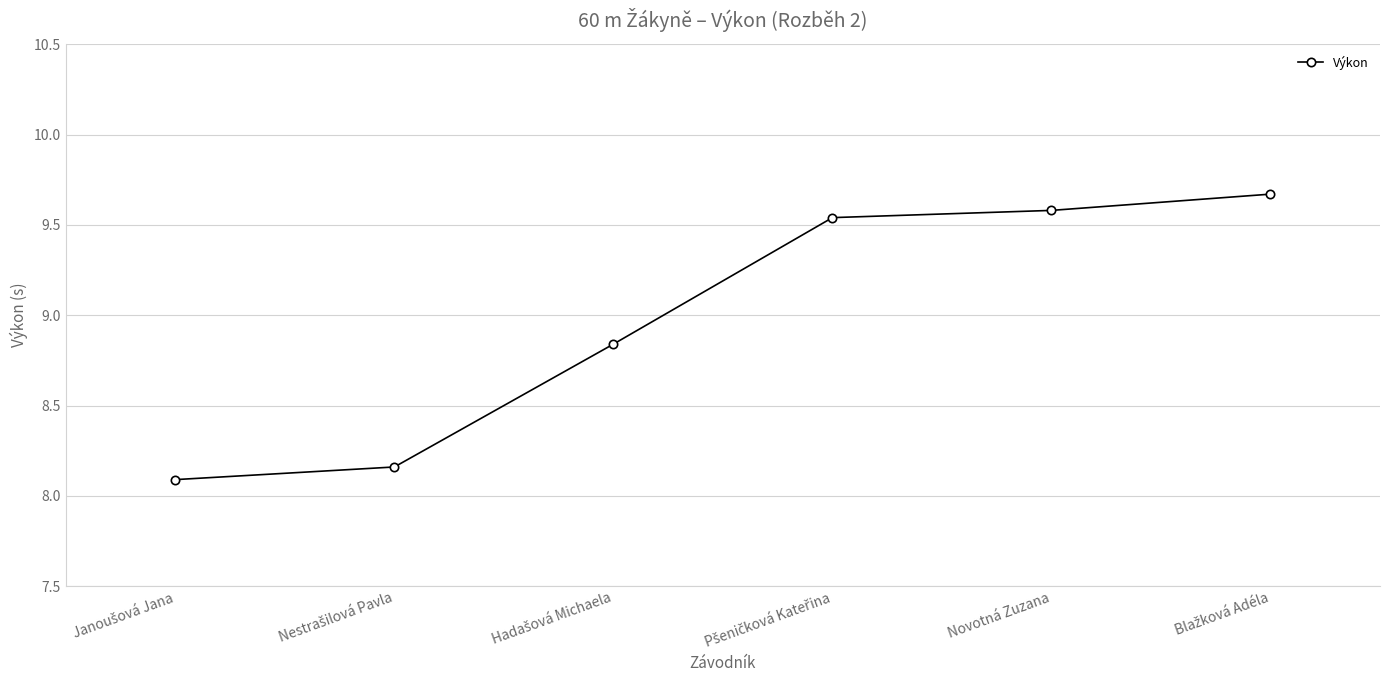

What is the smallest value displayed?

8.1